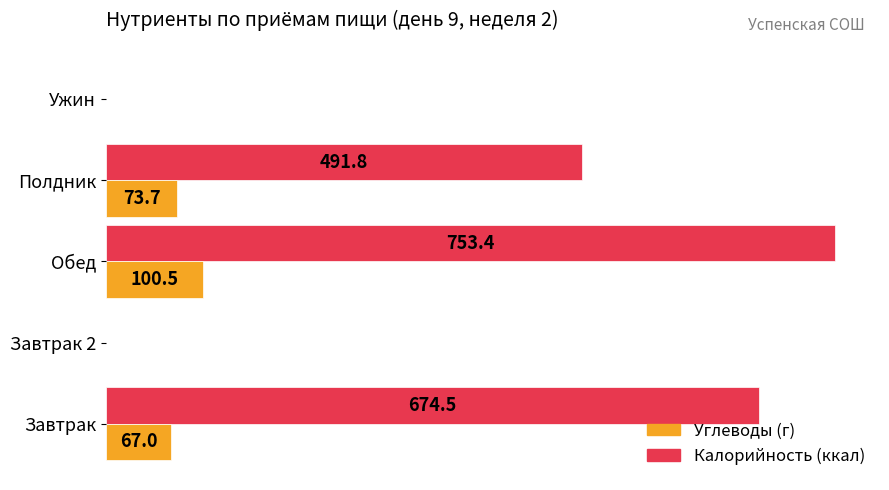

At which label is Калорийность (ккал) closest to 376?

Полдник